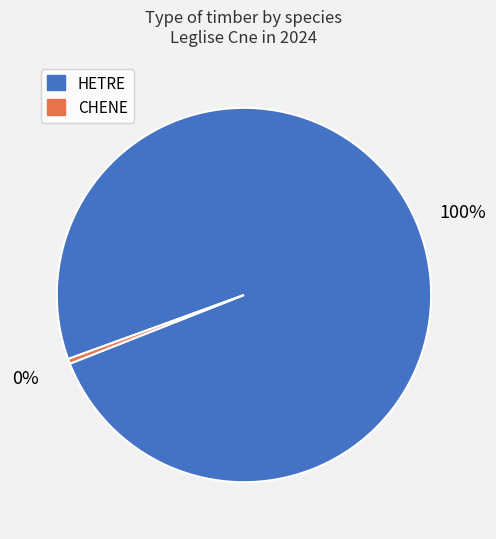

Rank the categories by value from highest to lowest.

HETRE, CHENE